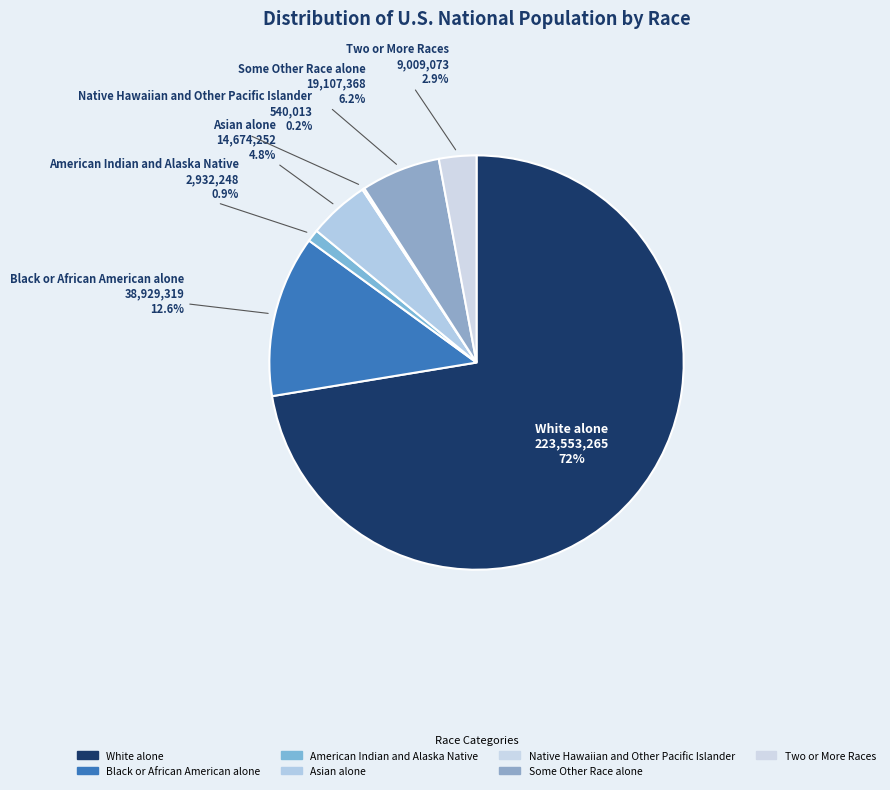

Between Some Other Race alone and Black or African American alone, which is larger?

Black or African American alone